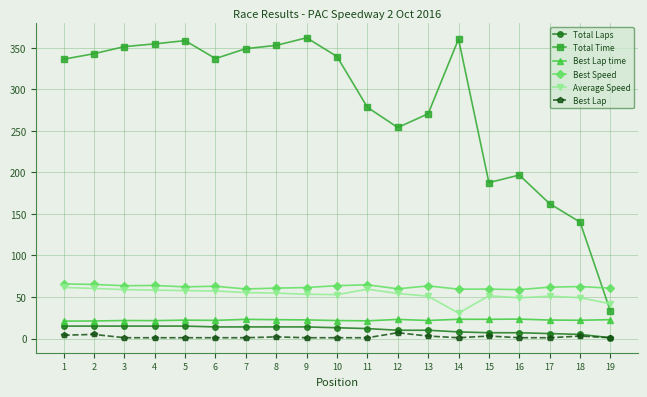

Count the Best Lap values in the range 1 to 3.

16